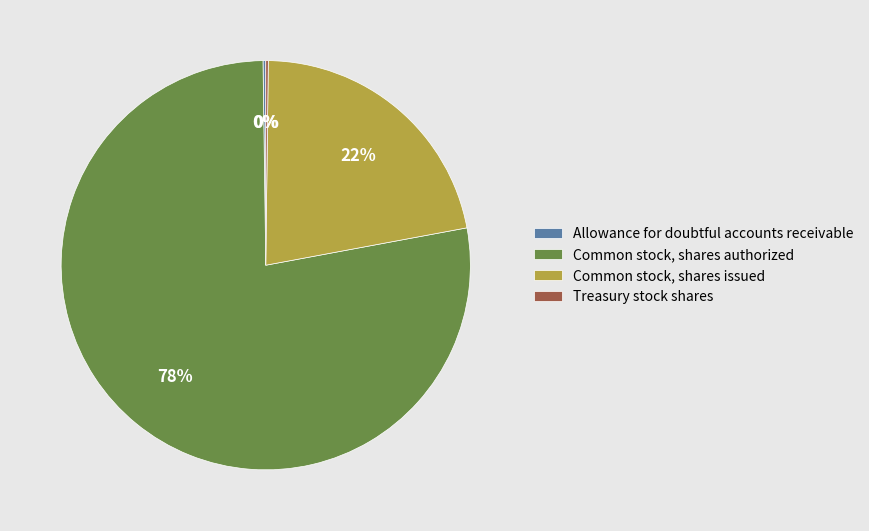

Which slice is the largest?

Common stock, shares authorized